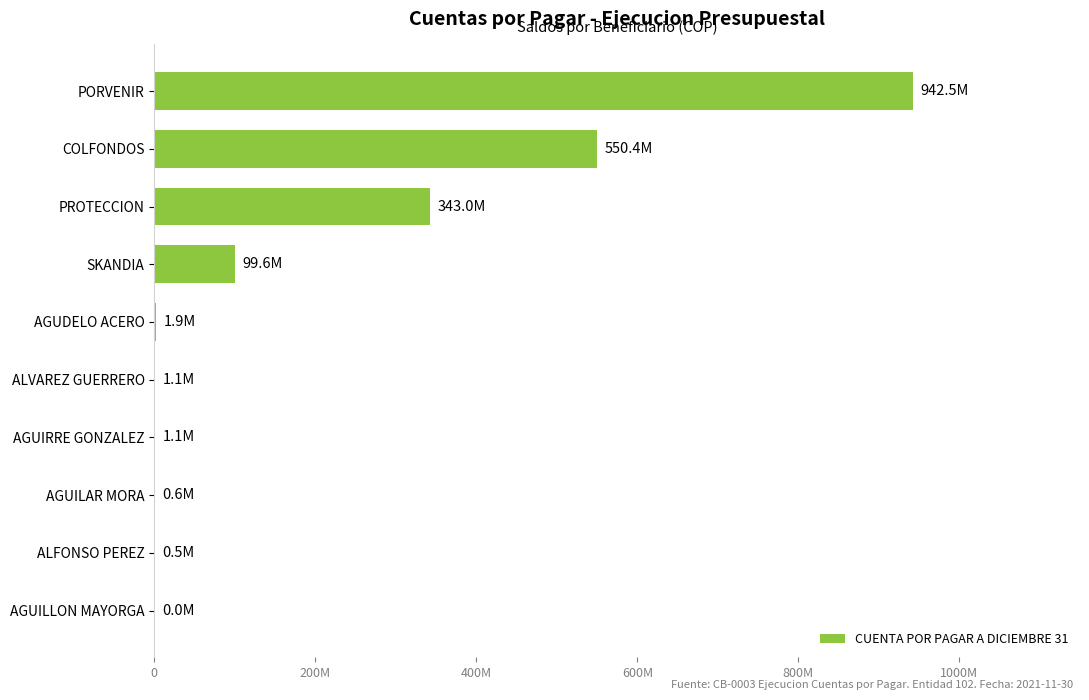

What is the sum of all values?

1940718296